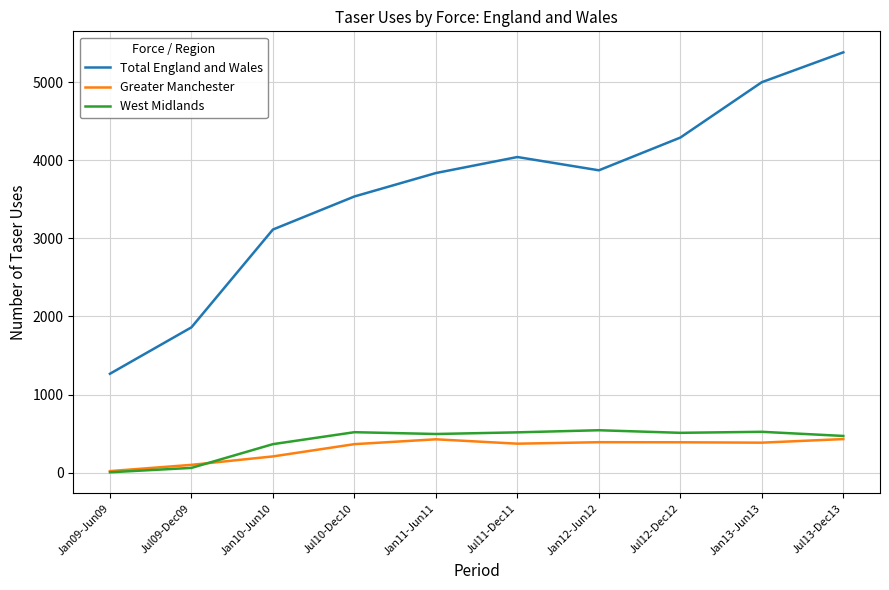

True or false: West Midlands and Total England and Wales intersect in this chart.

False